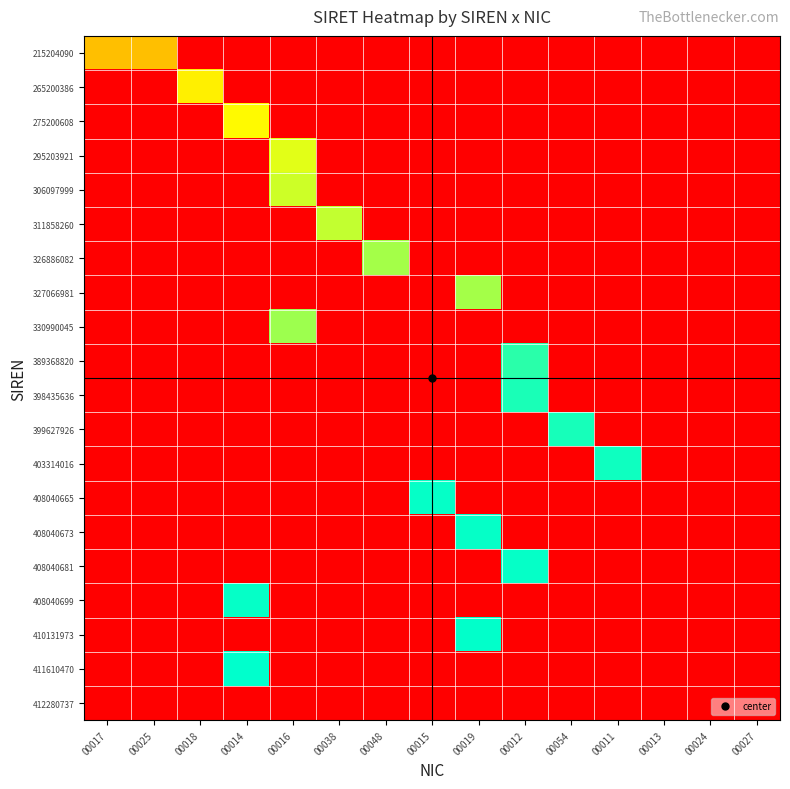

List the series in order of their peak value, lowest first.

412280737, 215204090, 265200386, 275200608, 295203921, 306097999, 311858260, 326886082, 327066981, 330990045, 389368820, 398435636, 399627926, 403314016, 408040665, 408040673, 408040681, 408040699, 410131973, 411610470